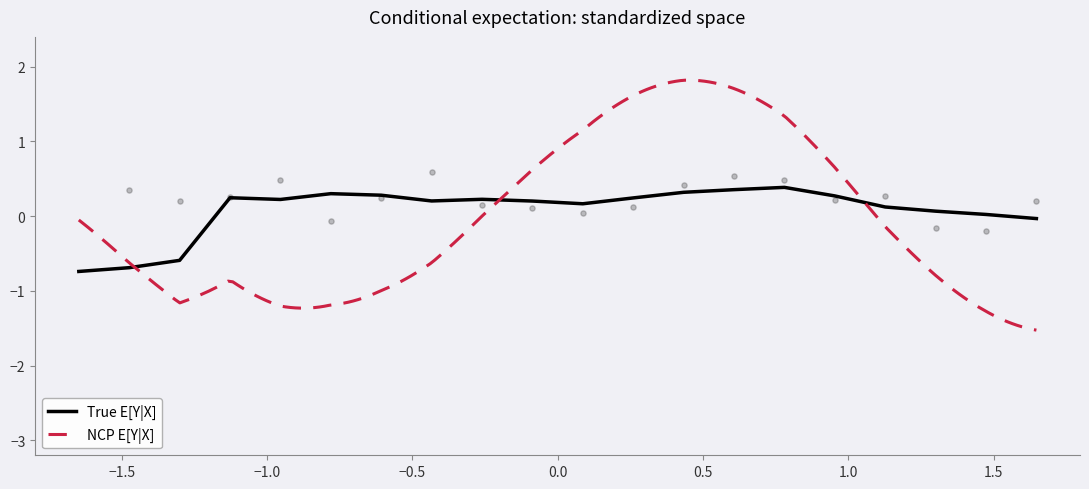

What is the highest value of the True E[Y|X] series?

0.4